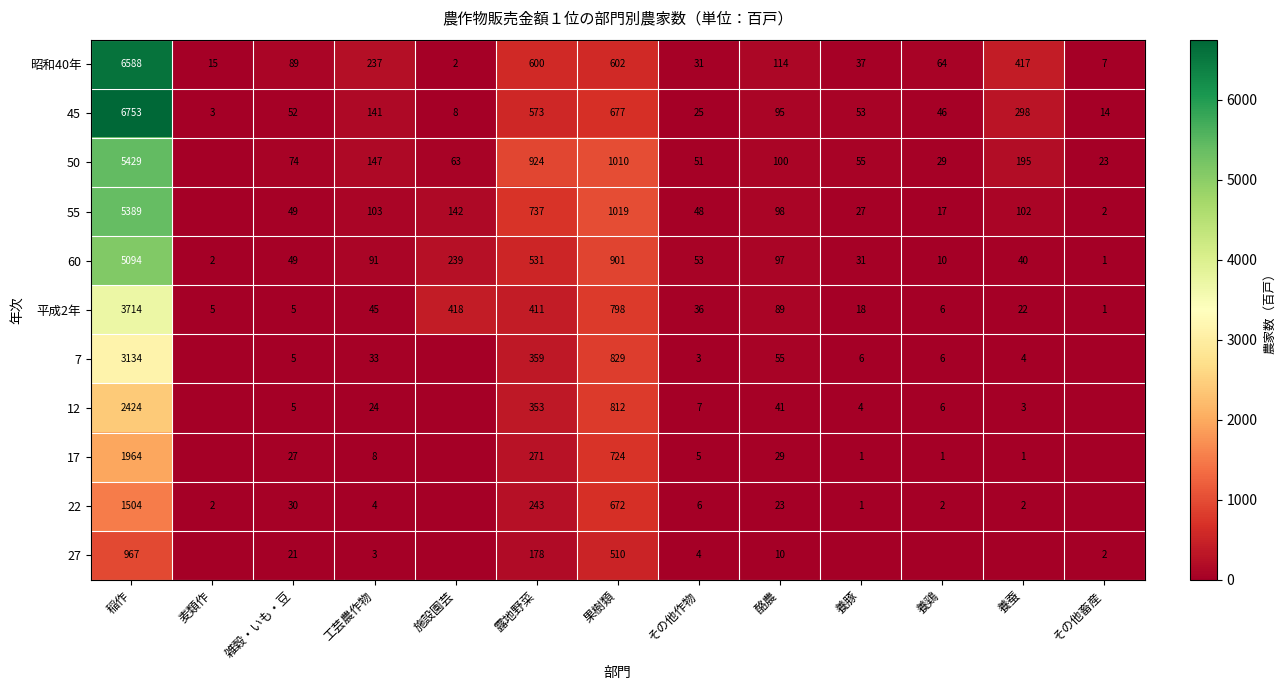

The value of 45 at 養鶏 is 46. True or false?

True